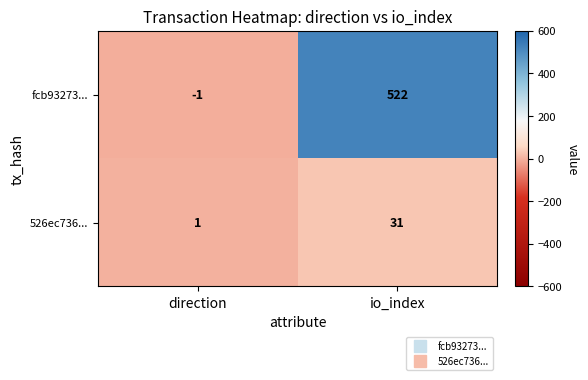

Count the number of data series in this chart.

2